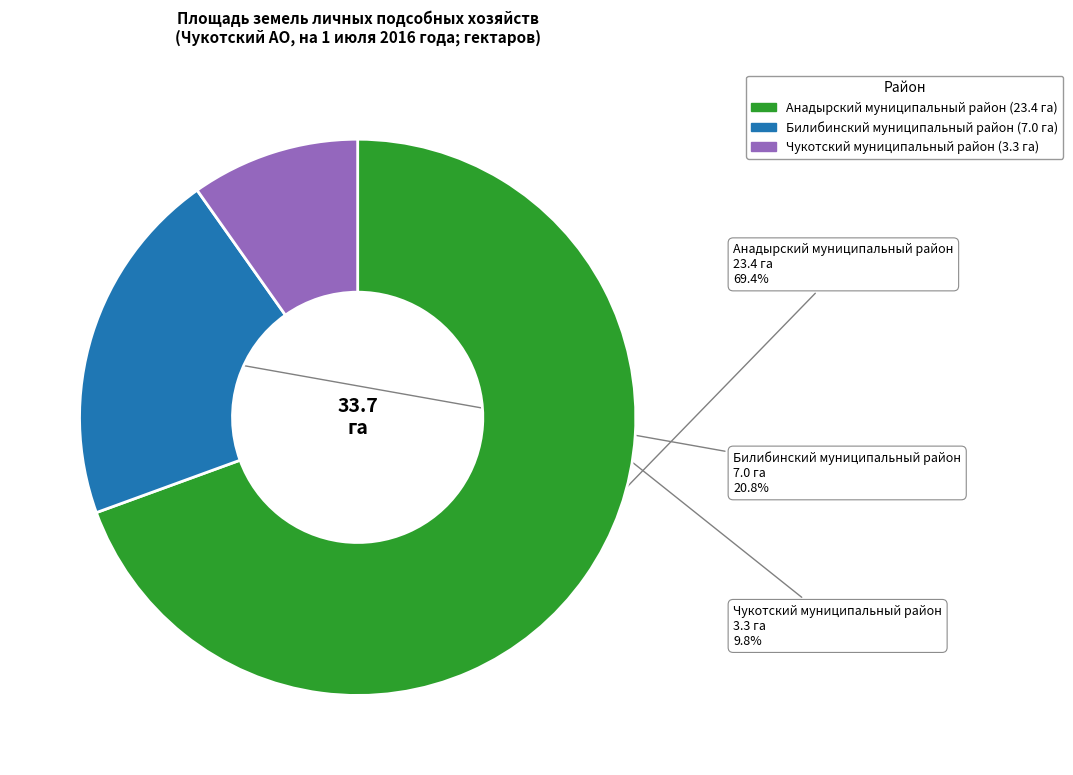

What portion of the pie excludes Чукотский муниципальный район?

90.2%